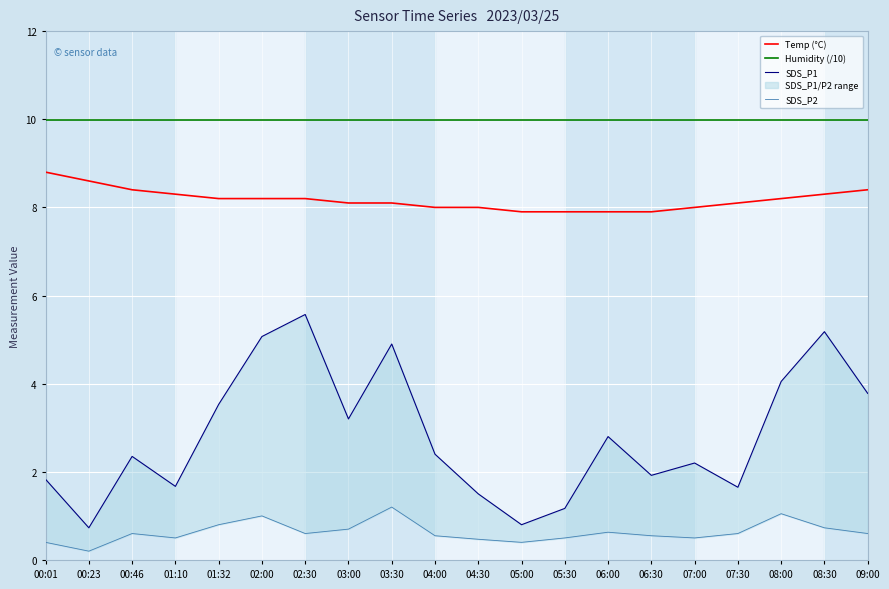

What is the difference between the second highest and minimum values in the SDS_P2 series?

0.9